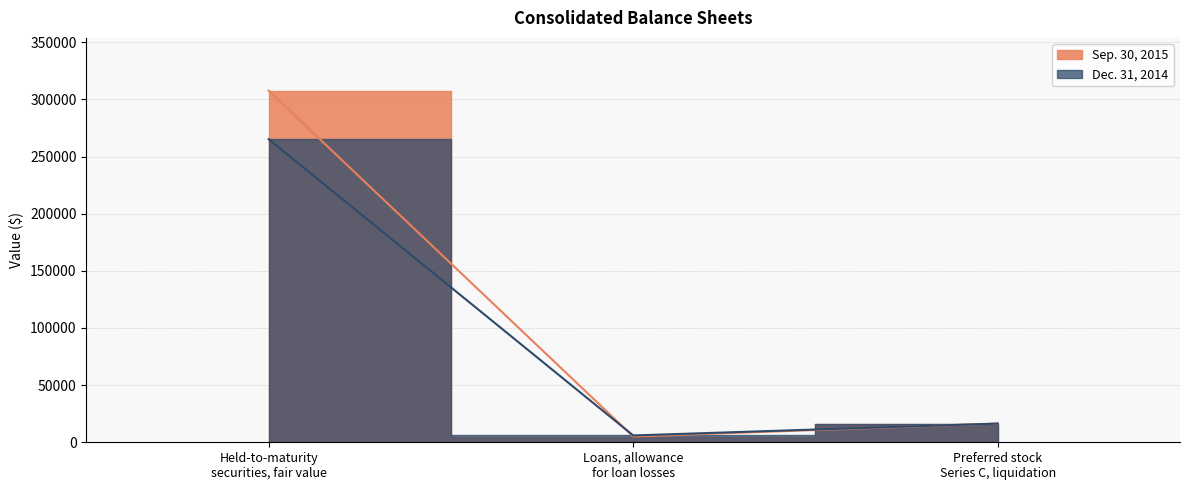

At which label does Dec. 31, 2014 reach its minimum?

Loans, allowance for loan losses